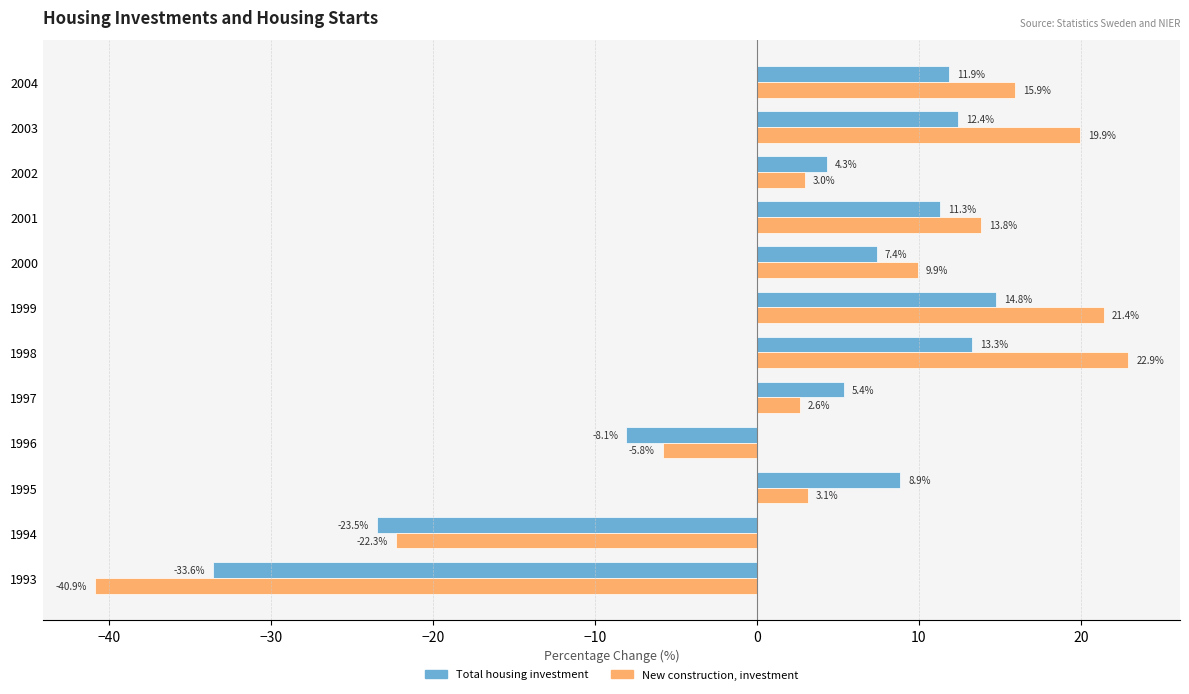

At which label does New construction, investment reach its minimum?

1993